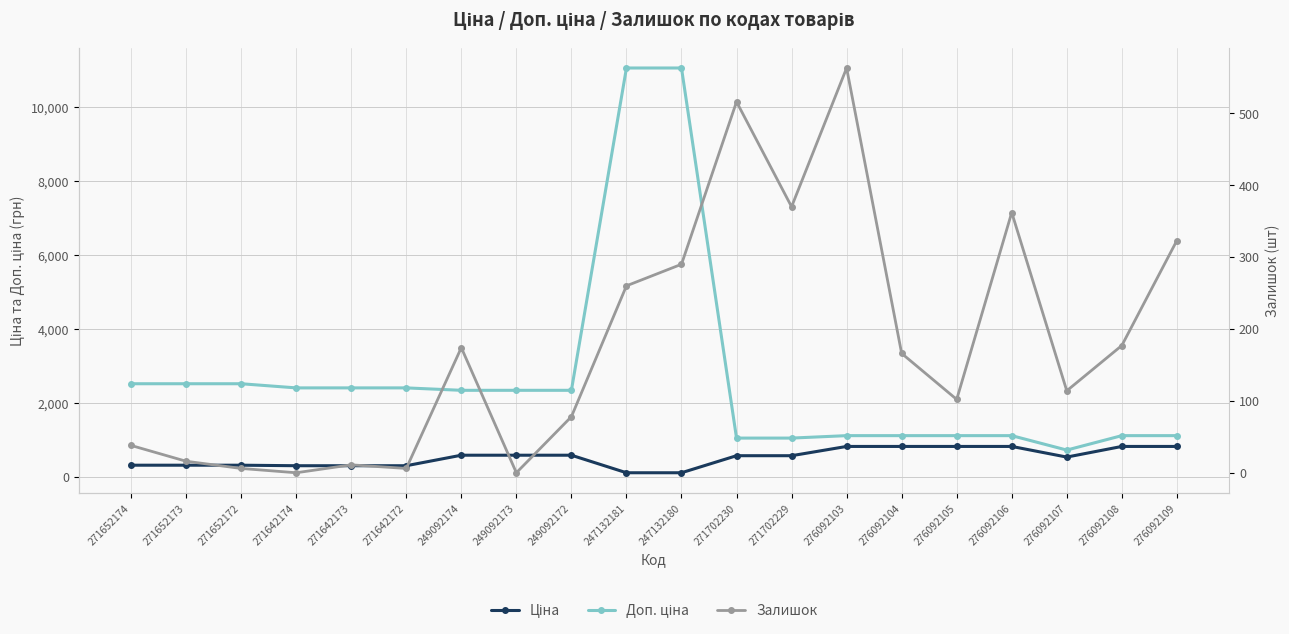

At which category is the sum across all series the highest?

247132180